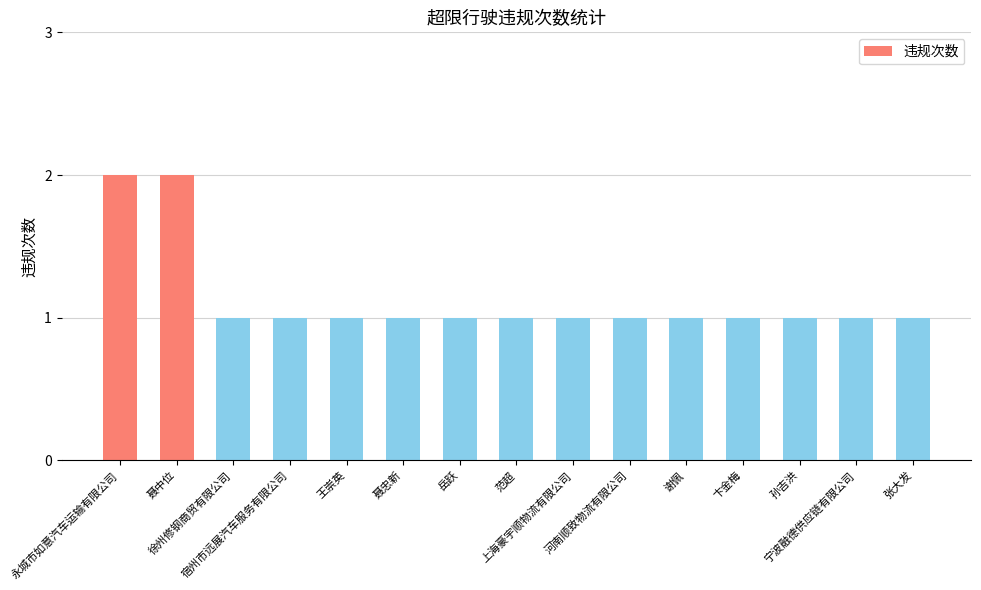

True or false: the data shows 1 at 岳跃.

True